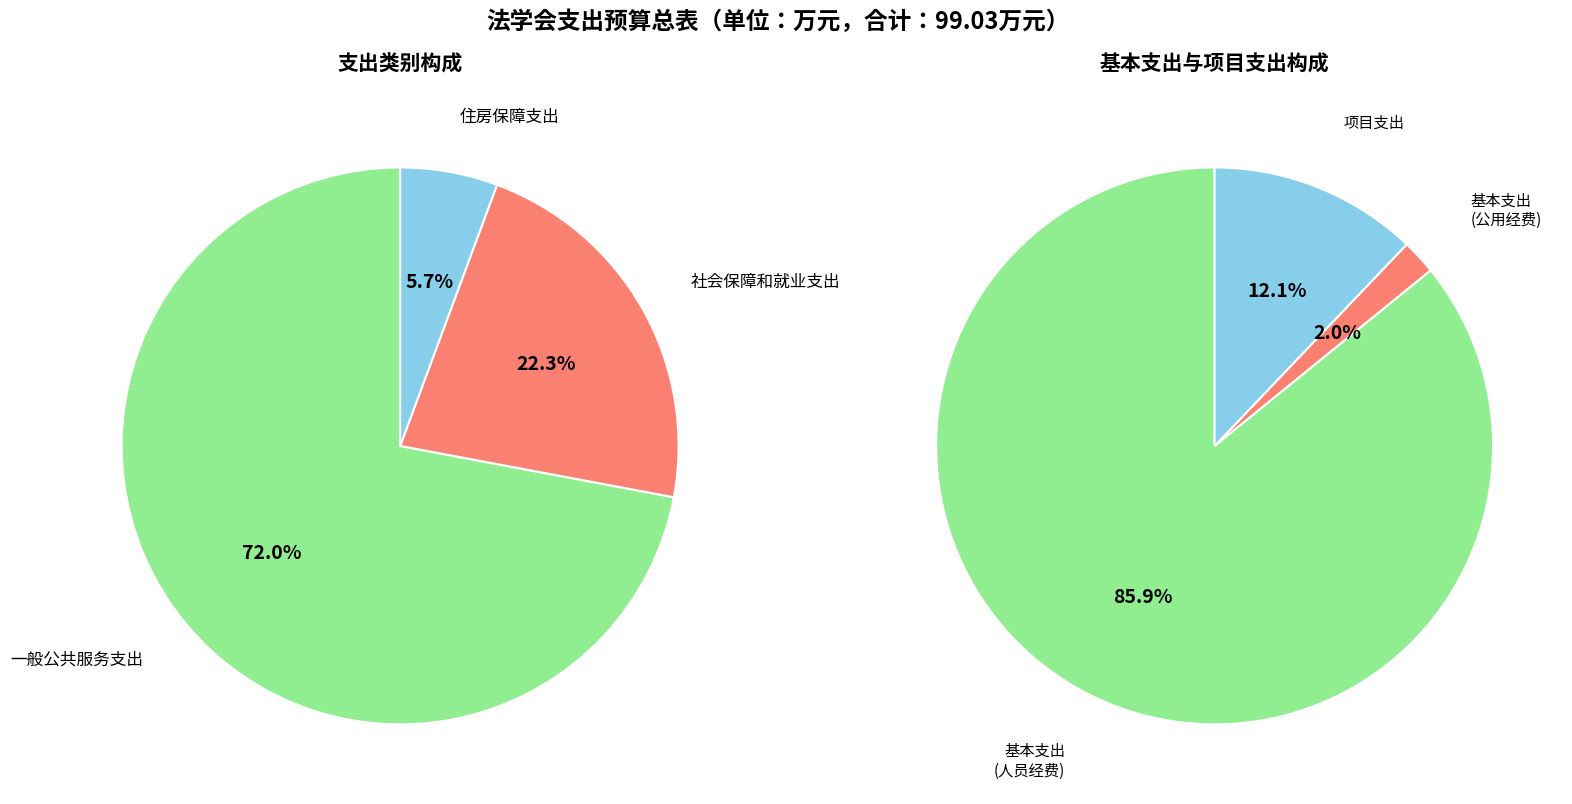

Count the number of slices in the pie.

3